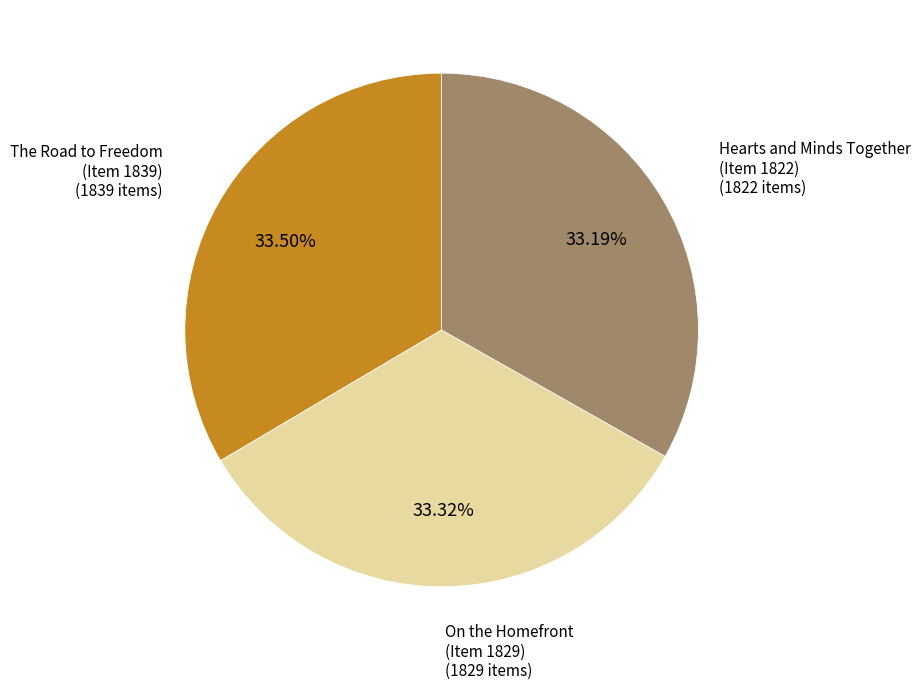

Does any single category account for the majority?

No